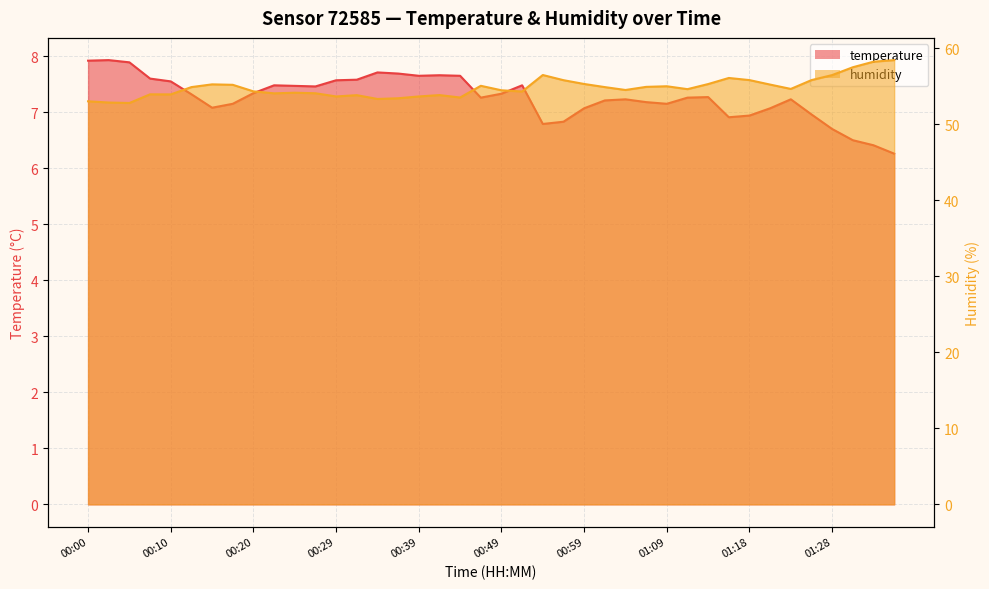

Rank the series by their average value, from highest to lowest.

humidity line, temperature line